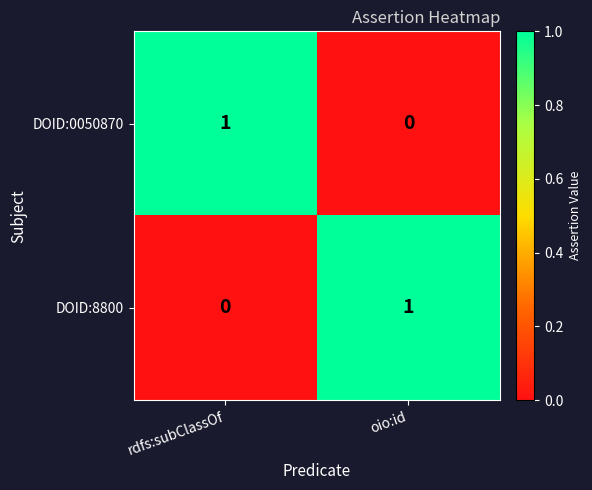

At which label is DOID:8800 closest to 0?

rdfs:subClassOf